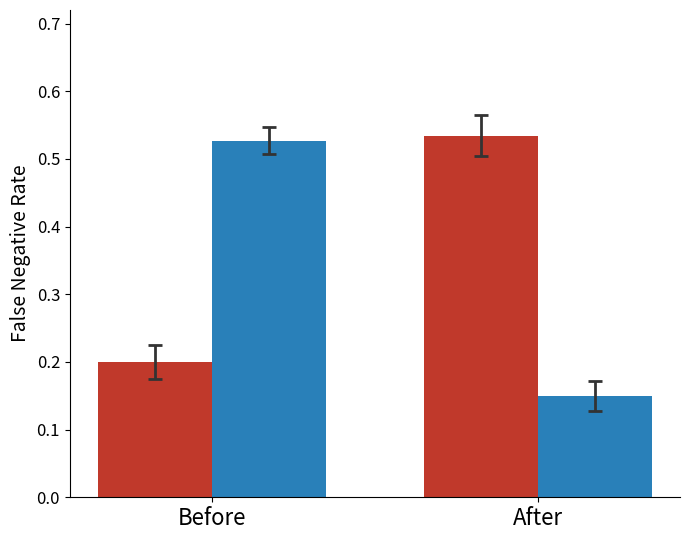

How many bars are there in each group?

2